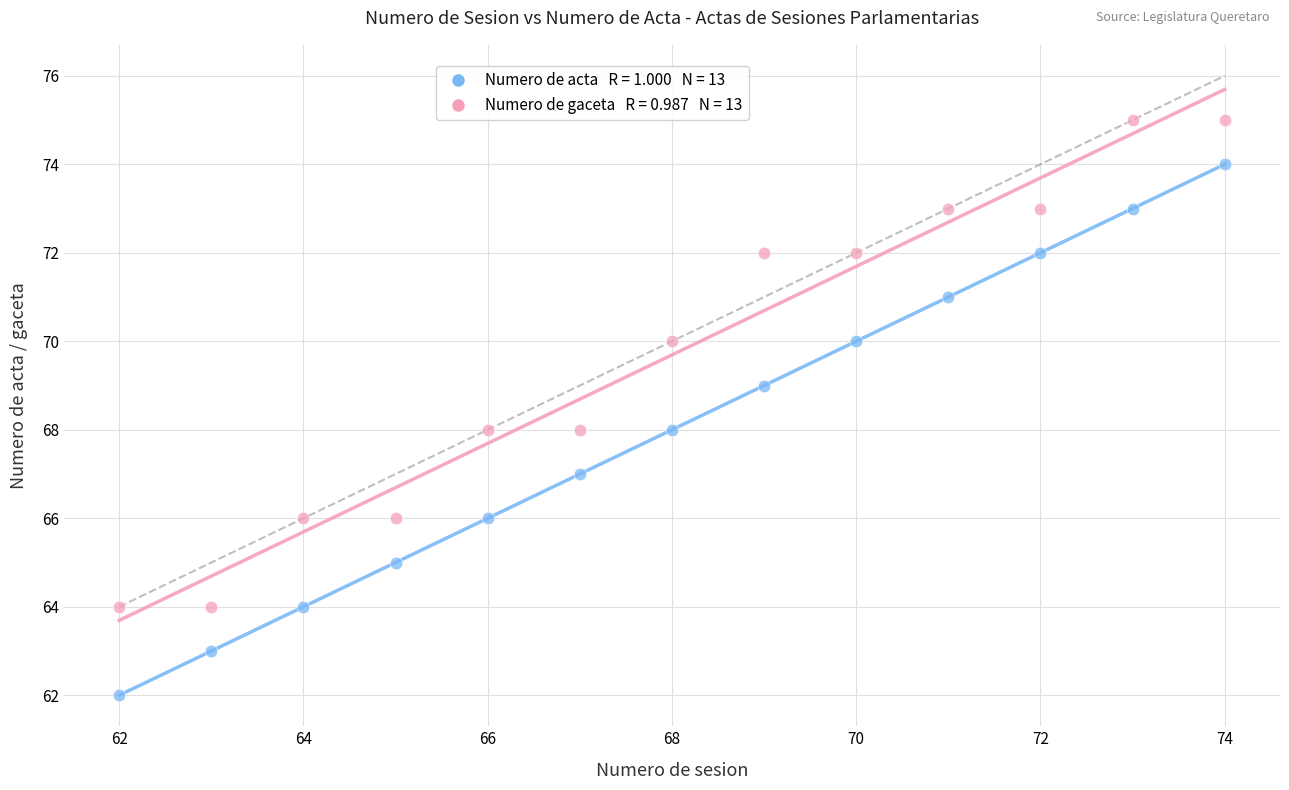

Across all data points, what is the range of Y values (max minus min)?

13